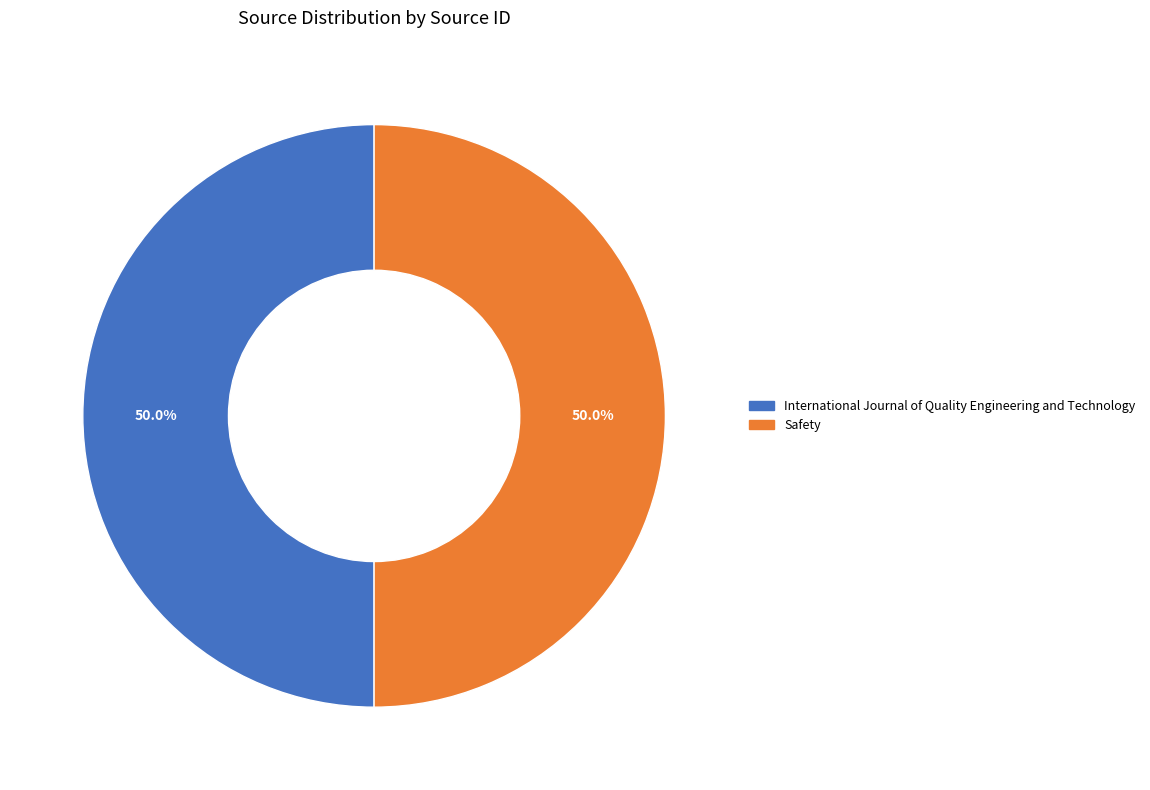

What is the ratio of the value at International Journal of Quality Engineering and Technology to the value at Safety?

1.0